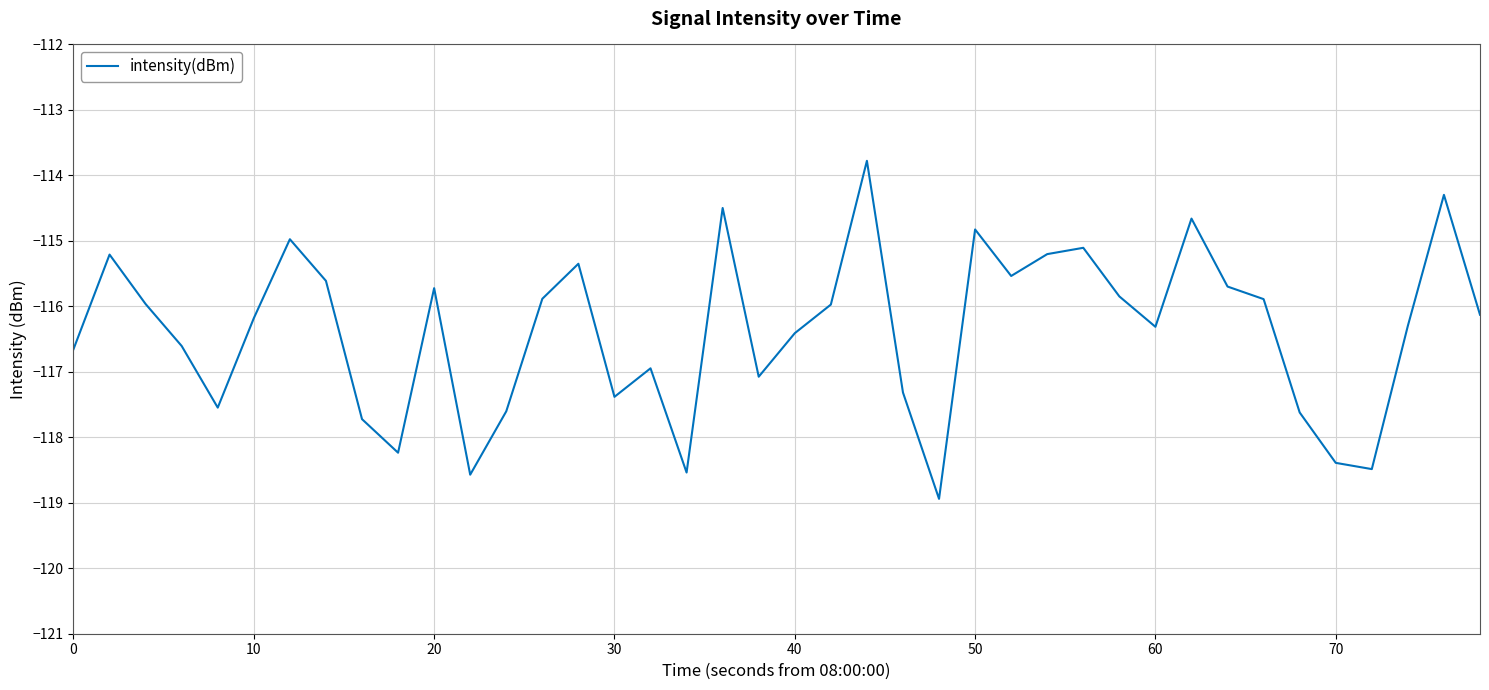

What is the sum of all values?

-4655.0